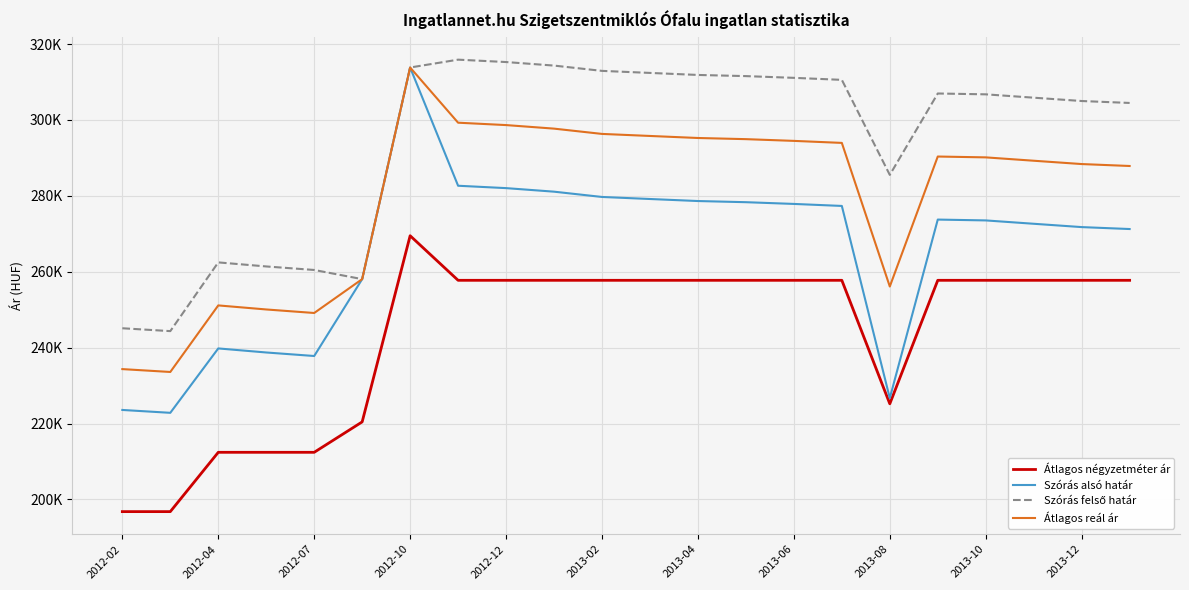

Is this an area chart (filled region under the line)?

No